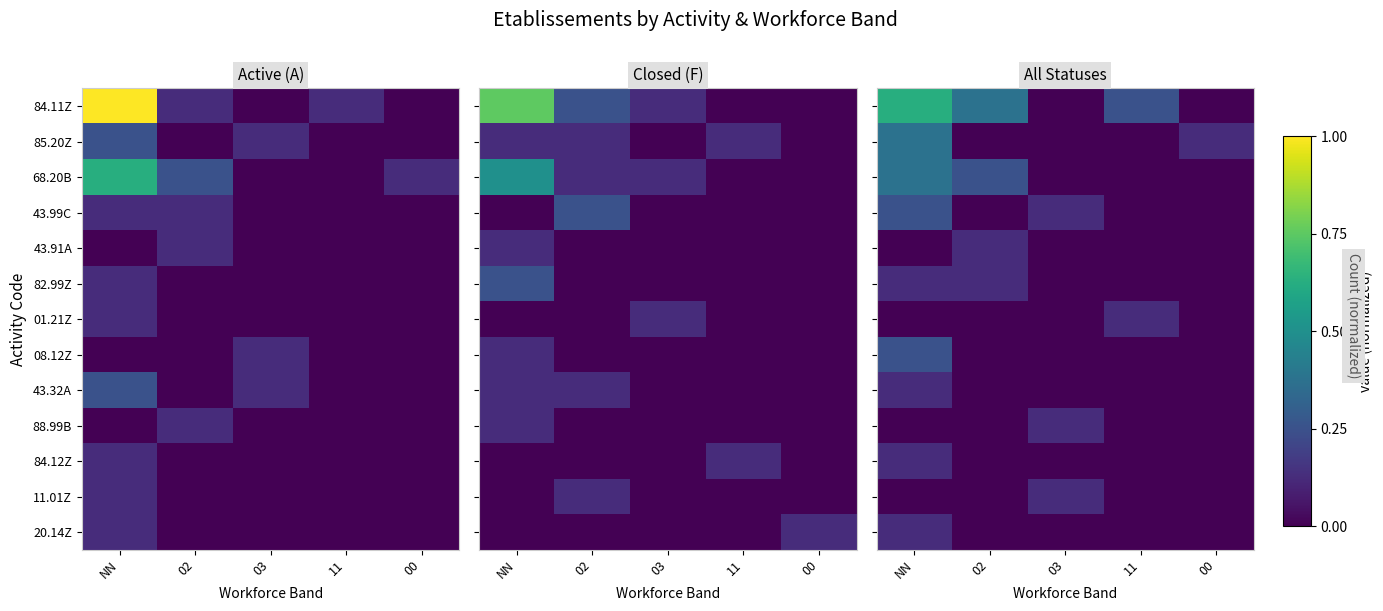

What is the maximum value for 84.11Z?

0.6